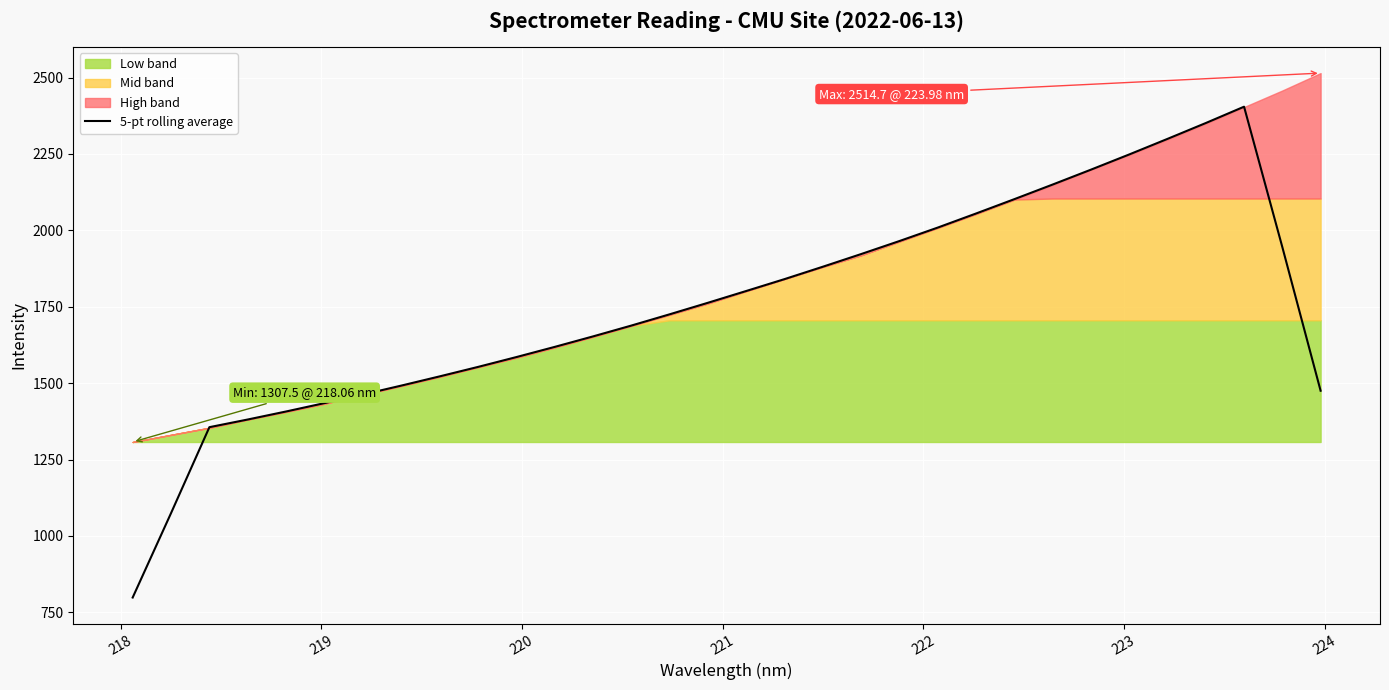

What is the value of the 21st point from the left?

1965.1